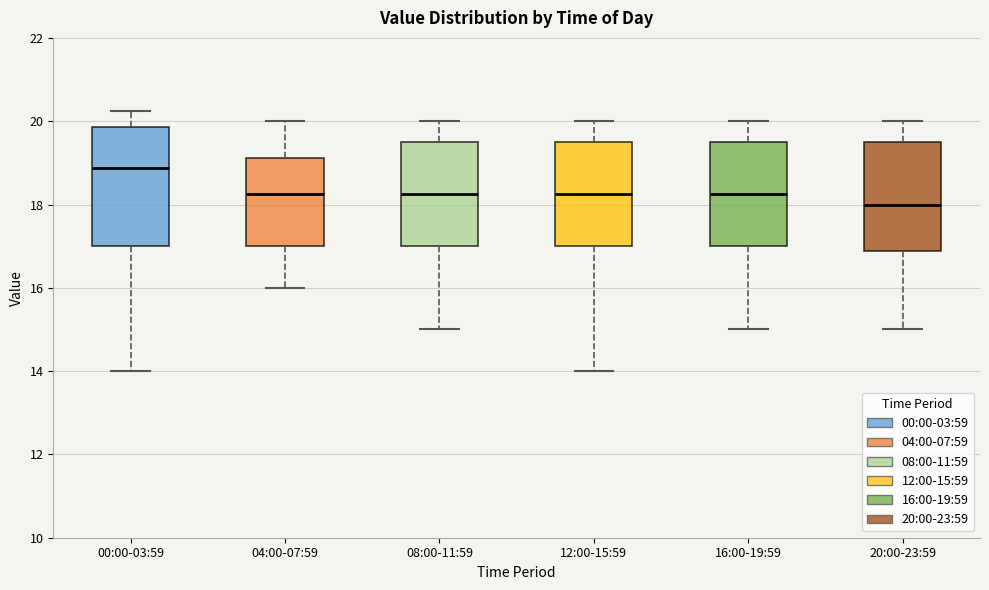

Reading left to right, read every box against the y-axis: the position of its median line, the range the box covers, and the ends of its whiskers. The values are not printed on the chart, so give them approximately, as read against the axis.

00:00-03:59: median 18.8, box 17.0 to 19.8, whiskers 14.0 to 20.2
04:00-07:59: median 18.2, box 17.0 to 19.2, whiskers 16.0 to 20.0
08:00-11:59: median 18.2, box 17.0 to 19.6, whiskers 15.0 to 20.0
12:00-15:59: median 18.2, box 17.0 to 19.6, whiskers 14.0 to 20.0
16:00-19:59: median 18.2, box 17.0 to 19.6, whiskers 15.0 to 20.0
20:00-23:59: median 18.0, box 16.8 to 19.6, whiskers 15.0 to 20.0